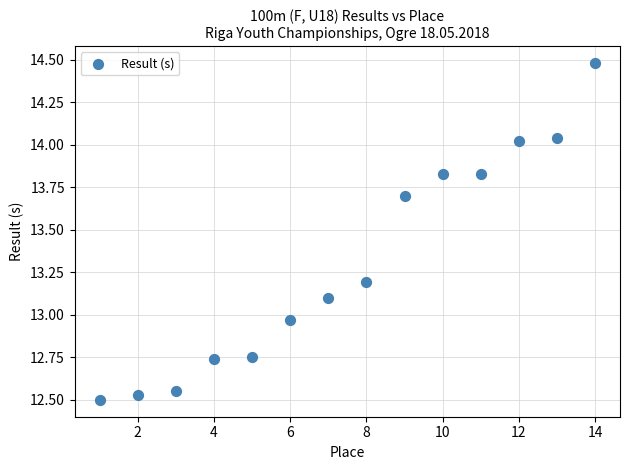

What is the range of Y values (max minus min)?

2.0